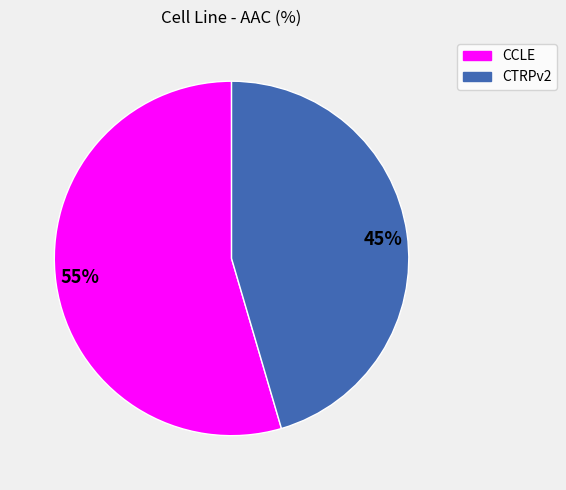

How many segments does this pie chart have?

2